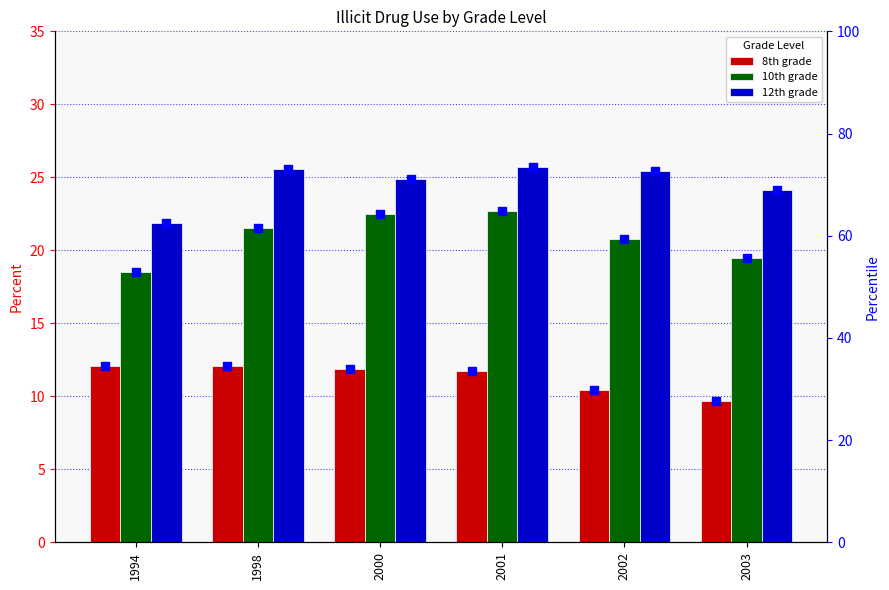

Is the value of 12th grade at 2003 greater than the value of 10th grade percentile at 2003?

No